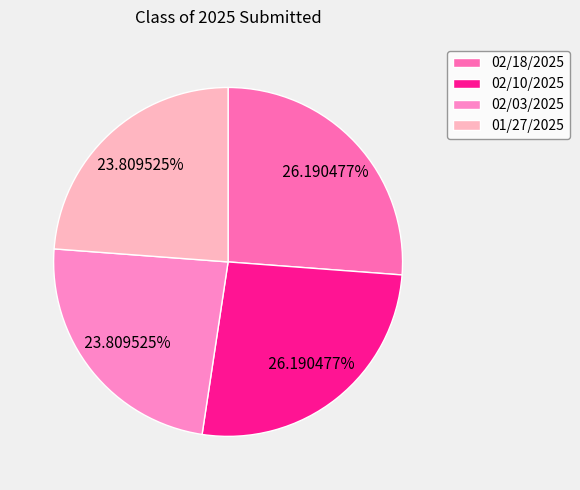

Is there any slice that represents more than half of the pie?

No